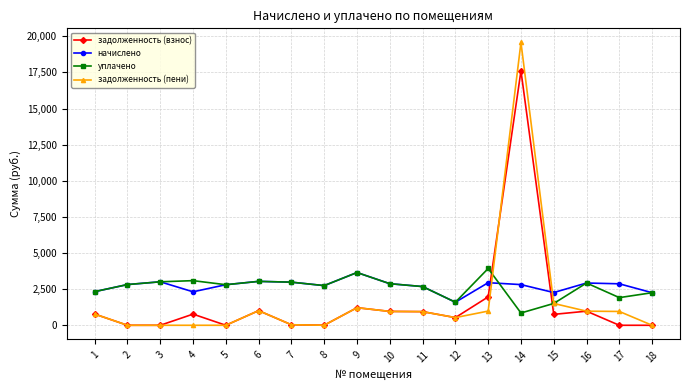

Where do задолженность (взнос) and начислено first cross each other?

13 and 14